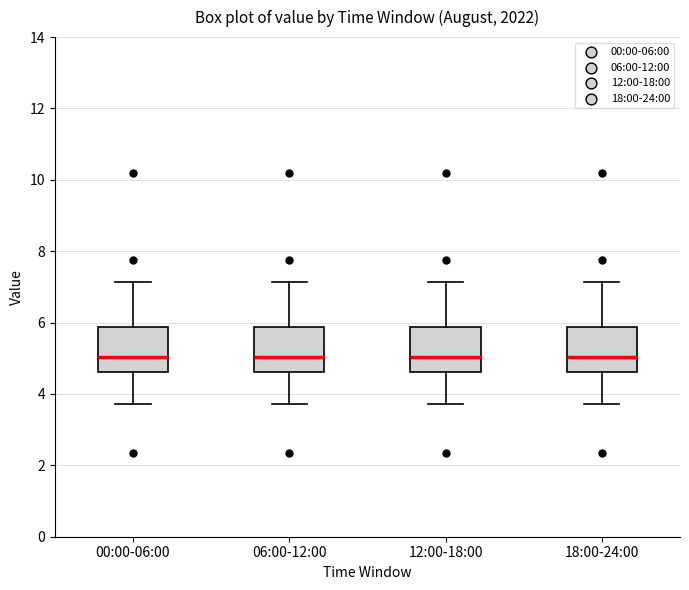

Where is the upper edge of the box for 00:00-06:00 on the y-axis? The values are not printed on the chart, so give them approximately, as read against the axis.

5.8